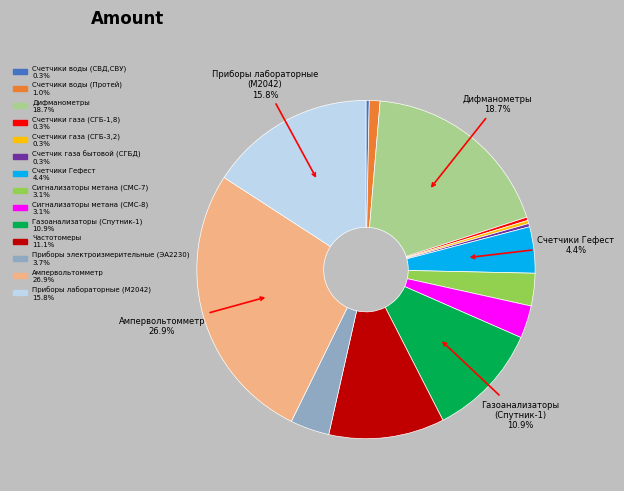

Is there a majority slice in this chart?

No